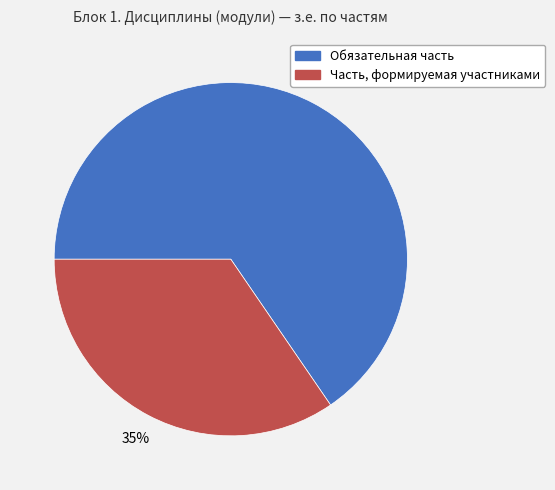

Which category has the smallest portion of the pie?

Часть, формируемая участниками